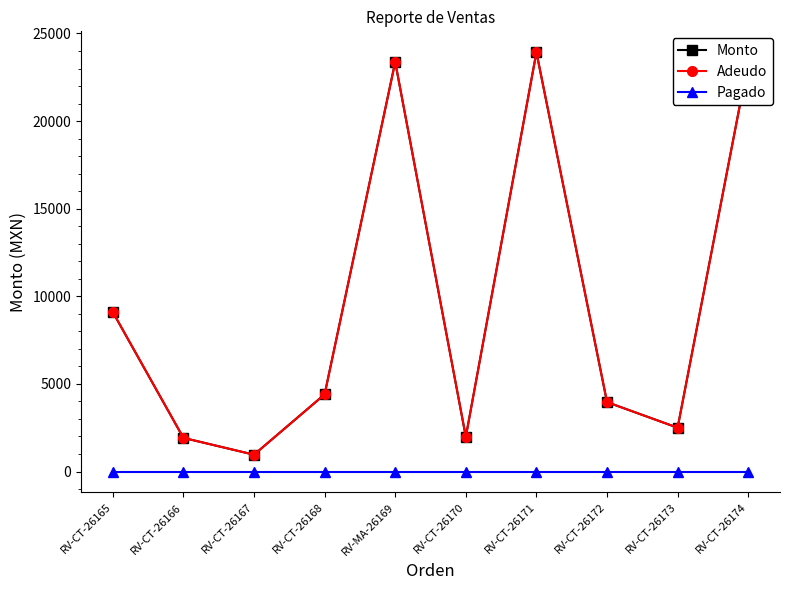

What is the total value across all series at RV-CT-26174?

46750